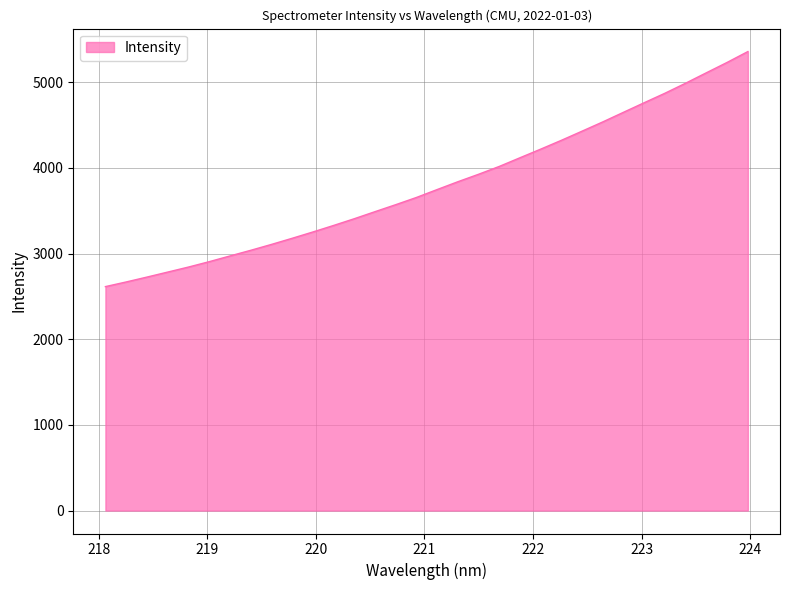

What is the maximum value shown in the chart?

5359.3